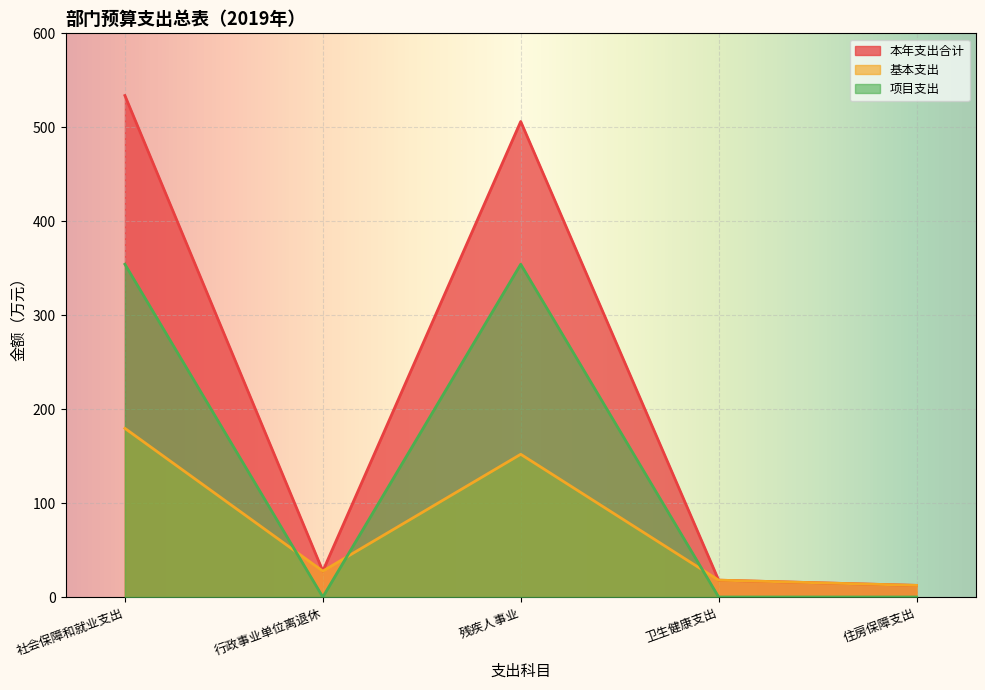

Is it true that 项目支出 equals 577.5 at 残疾人事业?

False